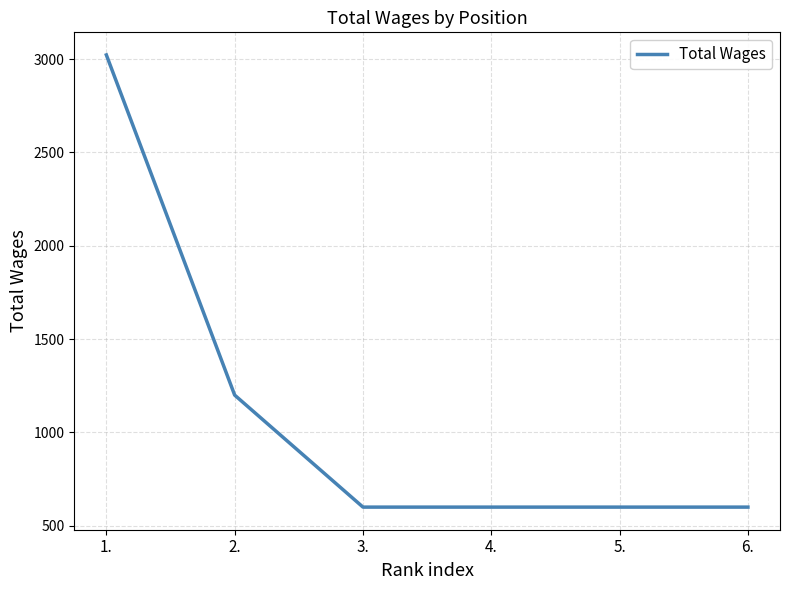

Which has a higher value, 6. or 1.?

1.